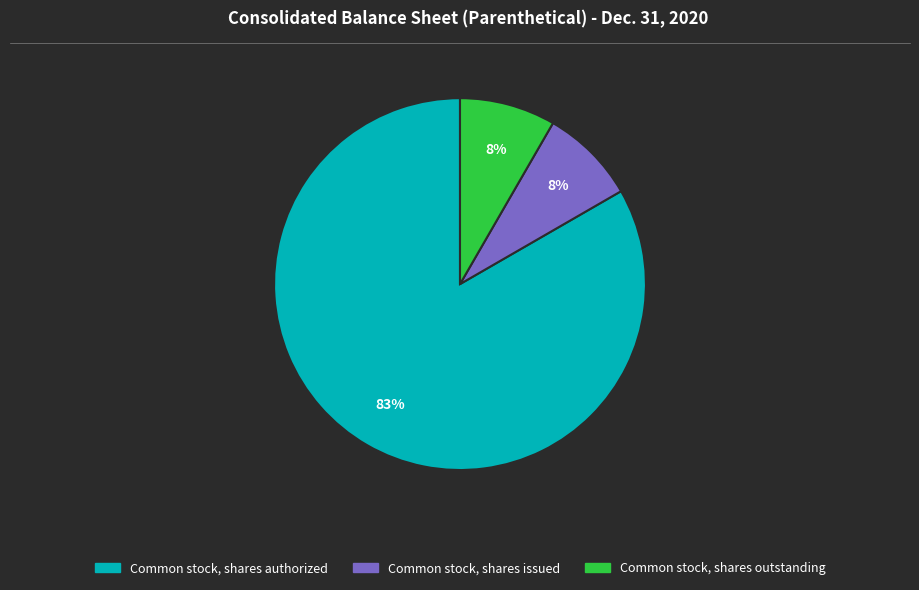

To the nearest percent, what is the average slice percentage?

33%